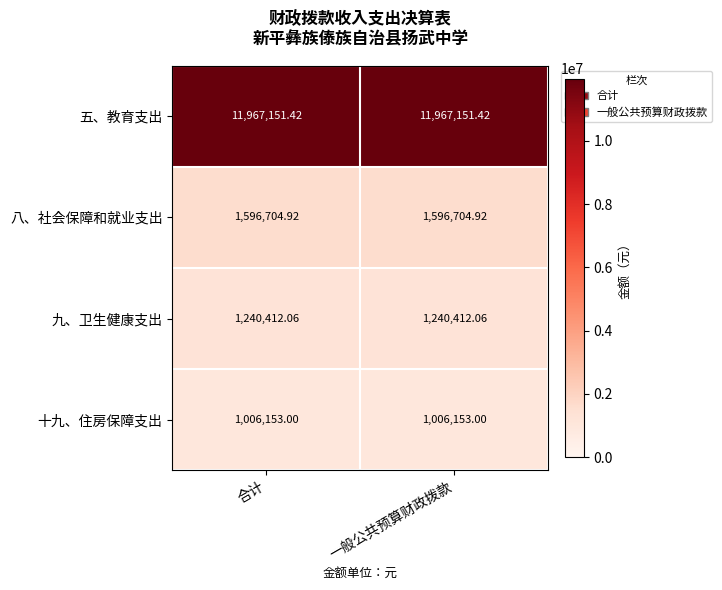

At 合计, list the series in order from smallest to largest.

十九、住房保障支出, 九、卫生健康支出, 八、社会保障和就业支出, 五、教育支出